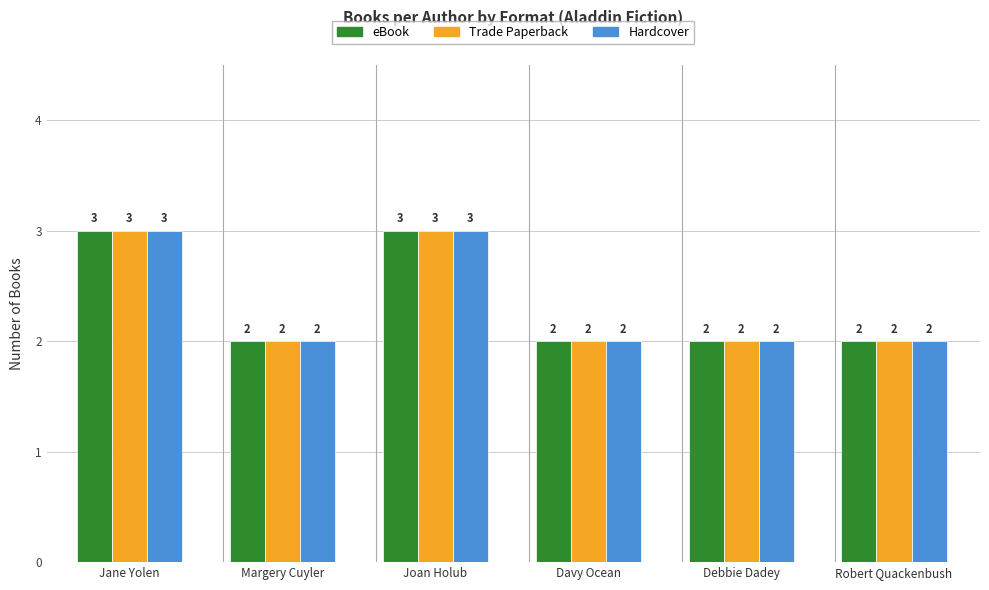

What is the total value across all series at Jane Yolen?

9